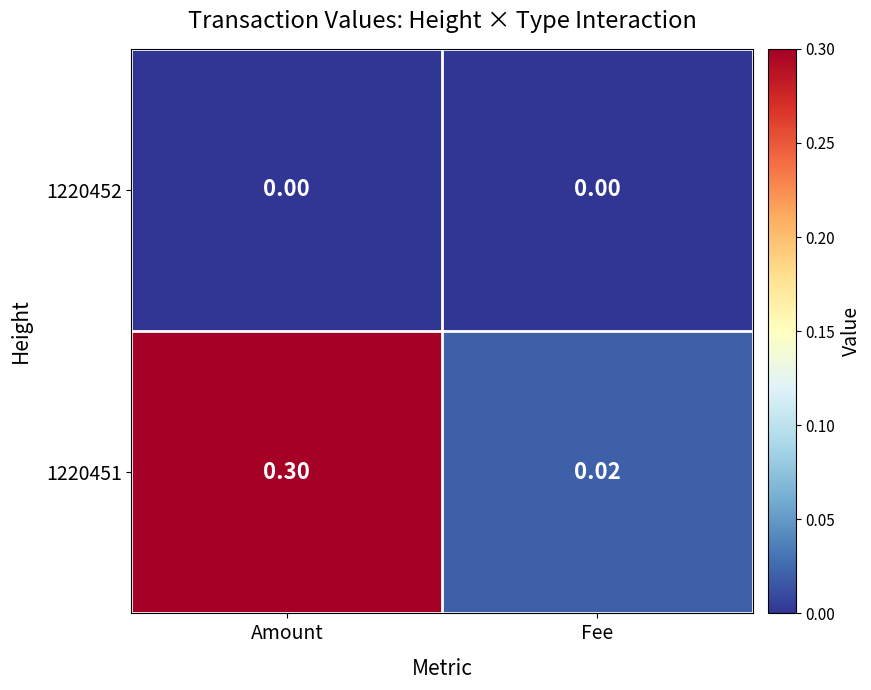

At which label is 1220451 closest to 0?

Fee